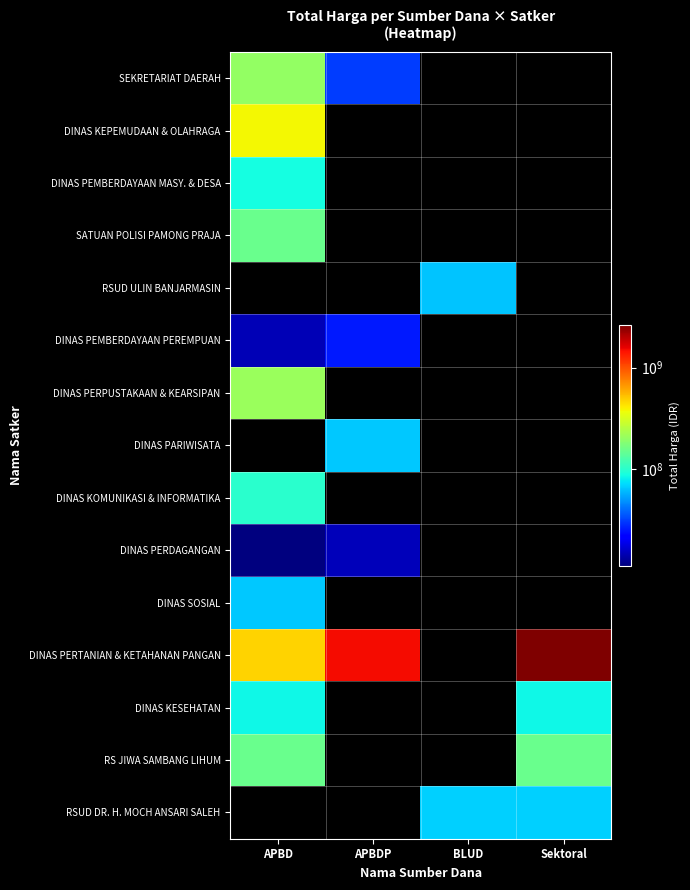

Reading left to right, transcribe all the data shown in this chart.

SEKRETARIAT DAERAH: APBD=199750000	APBDP=30800000	BLUD=0	Sektoral=0
DINAS KEPEMUDAAN & OLAHRAGA: APBD=379075000	APBDP=0	BLUD=0	Sektoral=0
DINAS PEMBERDAYAAN MASY. & DESA: APBD=87920000	APBDP=0	BLUD=0	Sektoral=0
SATUAN POLISI PAMONG PRAJA: APBD=152477000	APBDP=0	BLUD=0	Sektoral=0
RSUD ULIN BANJARMASIN: APBD=0	APBDP=0	BLUD=62920000	Sektoral=0
DINAS PEMBERDAYAAN PEREMPUAN: APBD=14400000	APBDP=25200000	BLUD=0	Sektoral=0
DINAS PERPUSTAKAAN & KEARSIPAN: APBD=210105000	APBDP=0	BLUD=0	Sektoral=0
DINAS PARIWISATA: APBD=0	APBDP=64468000	BLUD=0	Sektoral=0
DINAS KOMUNIKASI & INFORMATIKA: APBD=100000000	APBDP=0	BLUD=0	Sektoral=0
DINAS PERDAGANGAN: APBD=11100000	APBDP=14750000	BLUD=0	Sektoral=0
DINAS SOSIAL: APBD=65000000	APBDP=0	BLUD=0	Sektoral=0
DINAS PERTANIAN & KETAHANAN PANGAN: APBD=466000000	APBDP=1486800150	BLUD=0	Sektoral=2626421930
DINAS KESEHATAN: APBD=83083505	APBDP=0	BLUD=0	Sektoral=83083505
RS JIWA SAMBANG LIHUM: APBD=152253740	APBDP=0	BLUD=0	Sektoral=152253740
RSUD DR. H. MOCH ANSARI SALEH: APBD=0	APBDP=0	BLUD=66871000	Sektoral=66871000